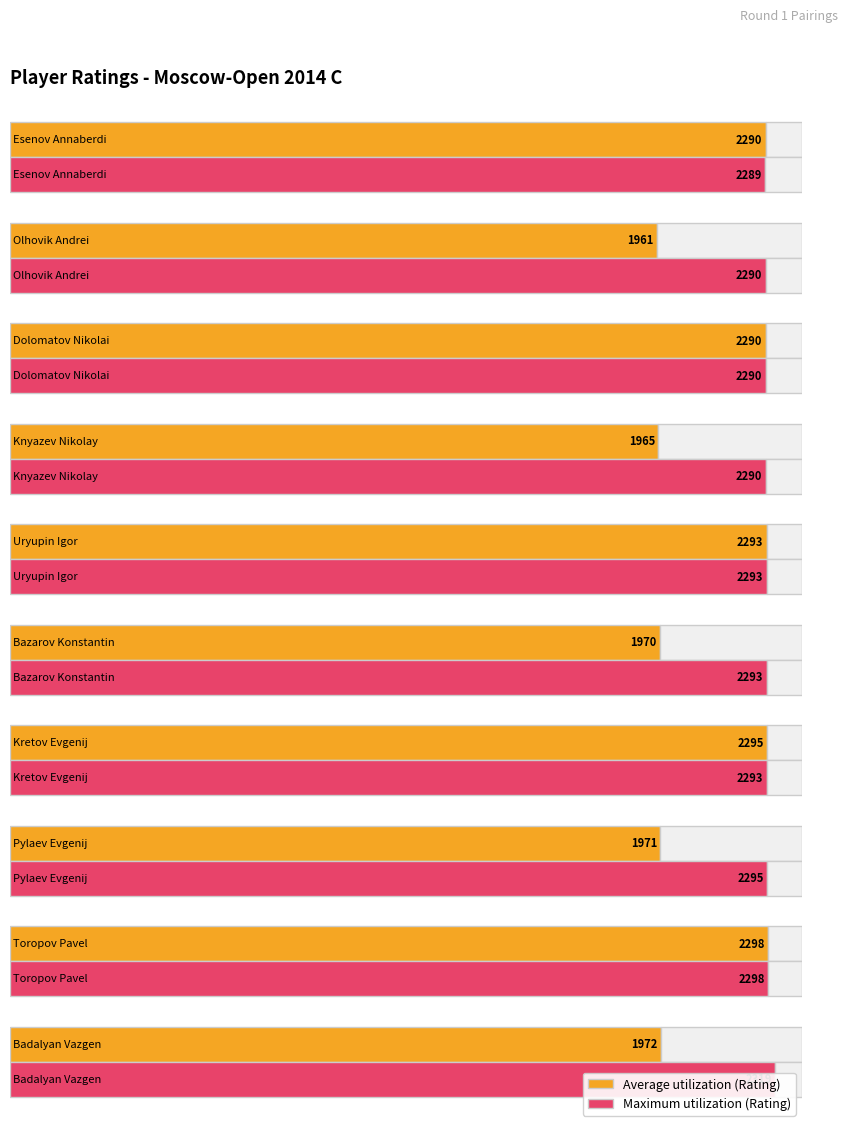

How many distinct data groups are displayed?

2